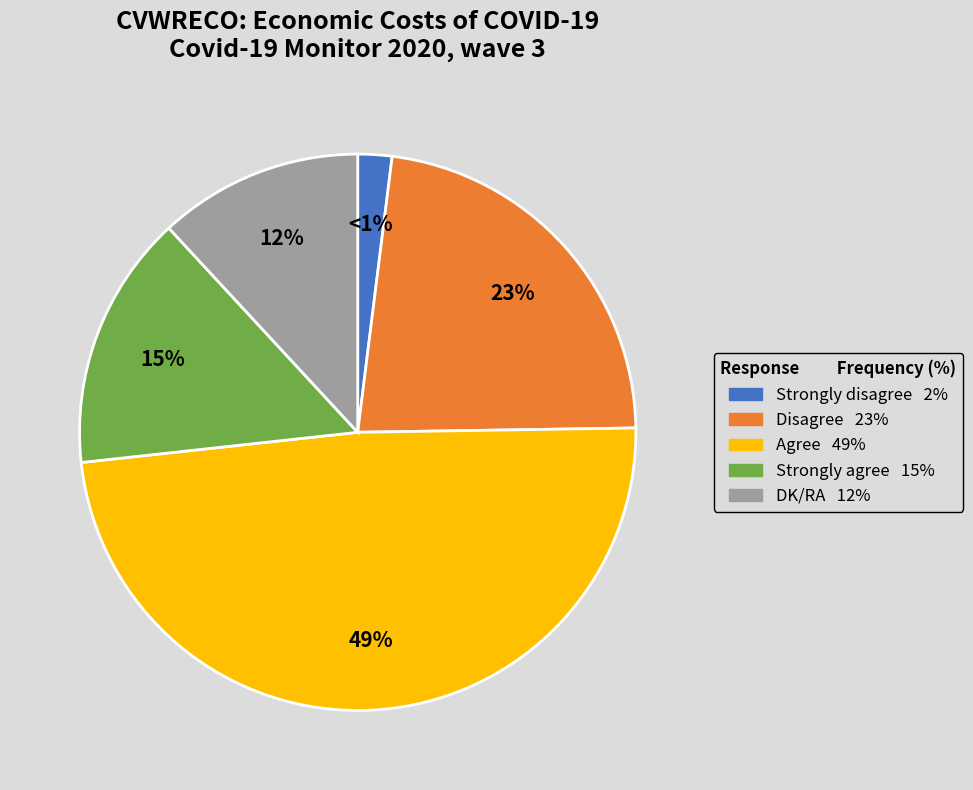

Count the number of slices in the pie.

5